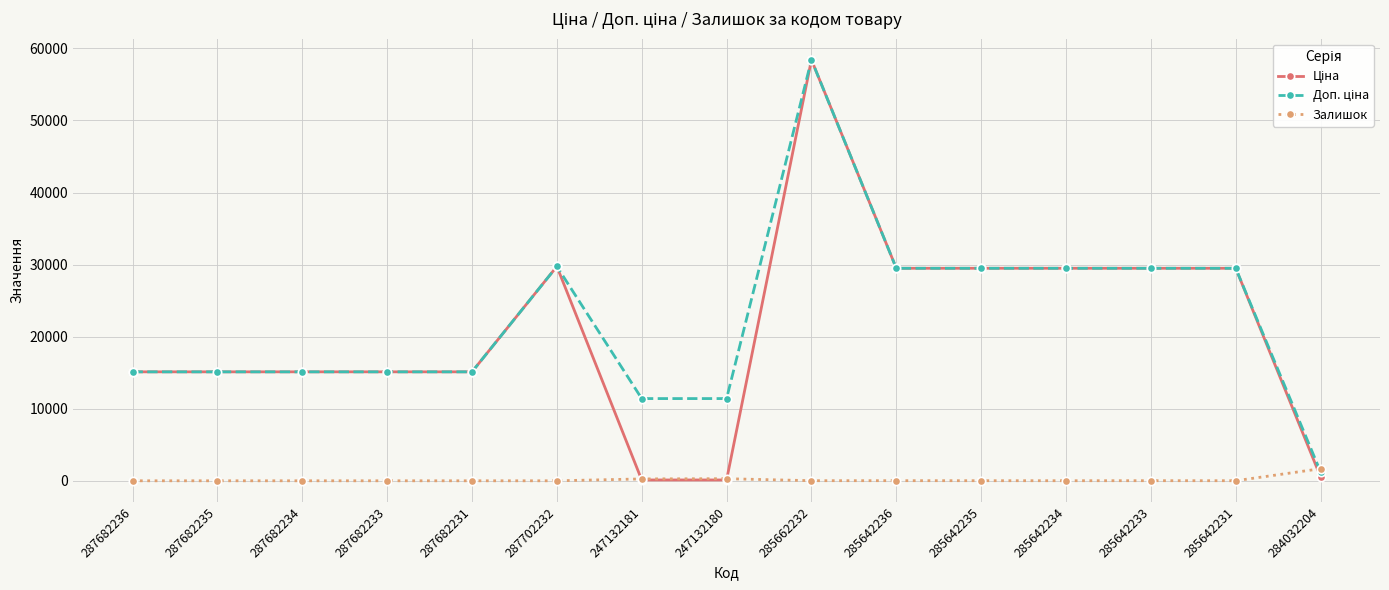

At which label does Залишок reach its peak?

284032204